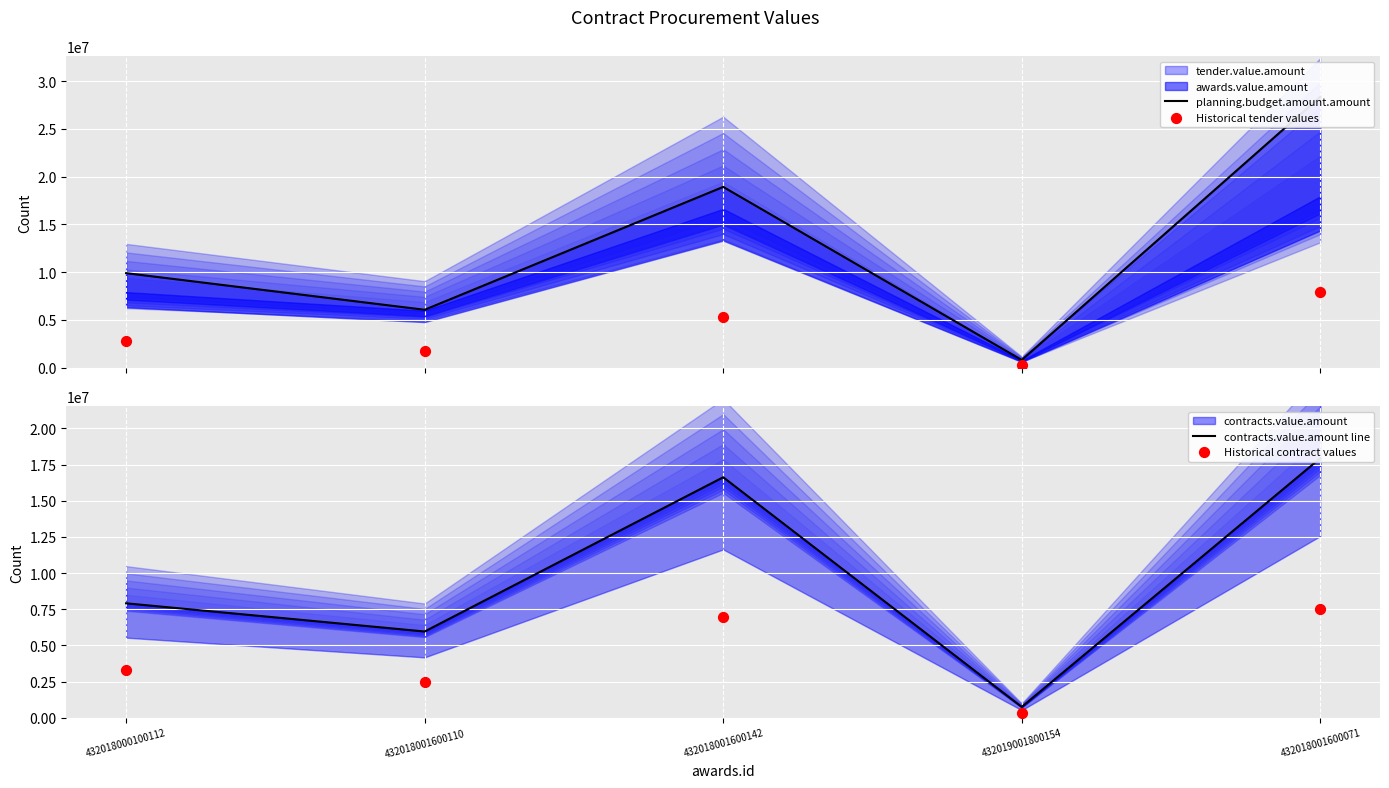

Which series has the widest spread of Y values?

planning.budget.amount.amount